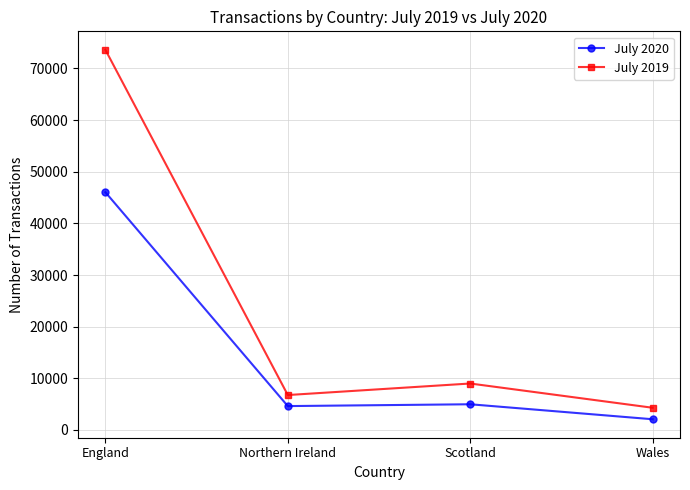

True or false: July 2020 and July 2019 cross at least once.

False